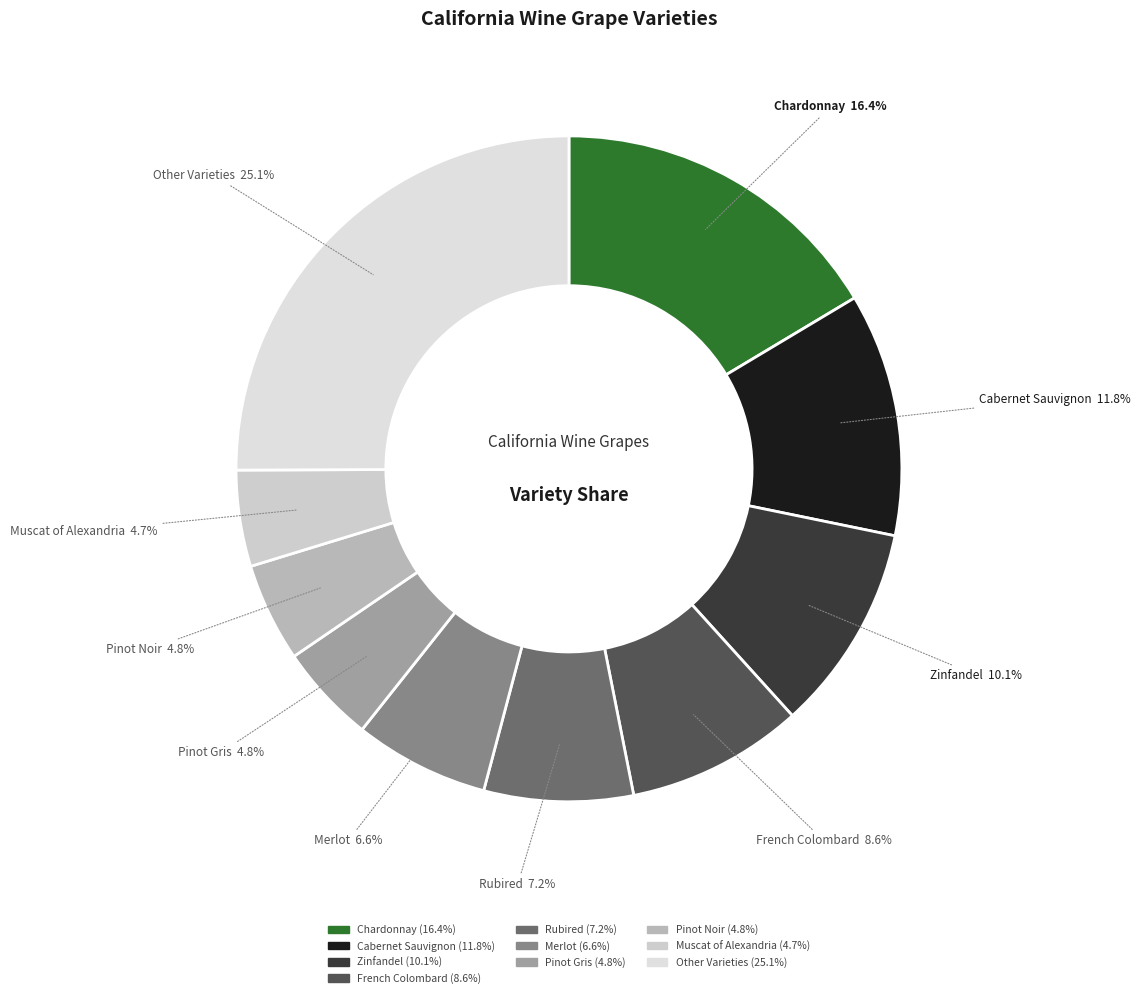

Which slice is the largest?

Other Varieties